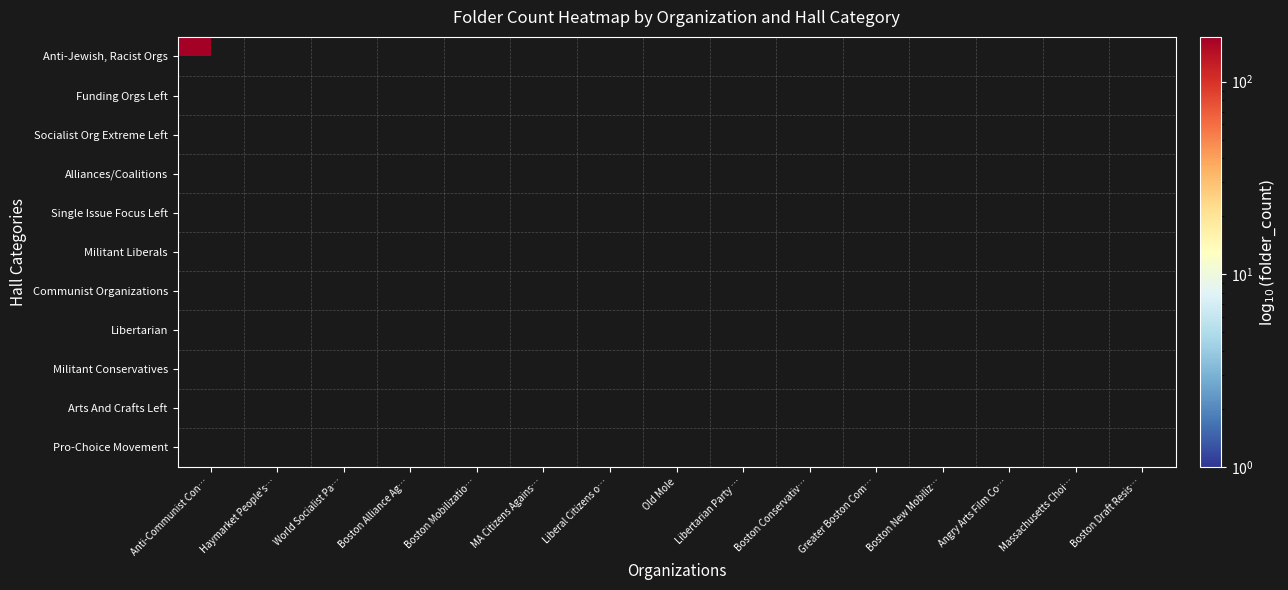

How many categories are shown in the chart?

15